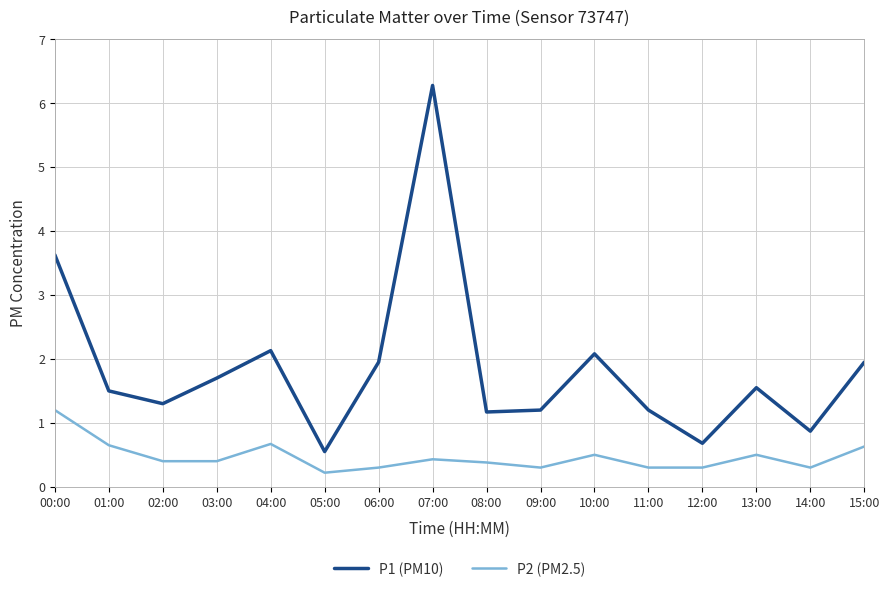

True or false: P2 (PM2.5) has a value of 0.5 at 10:00.

True